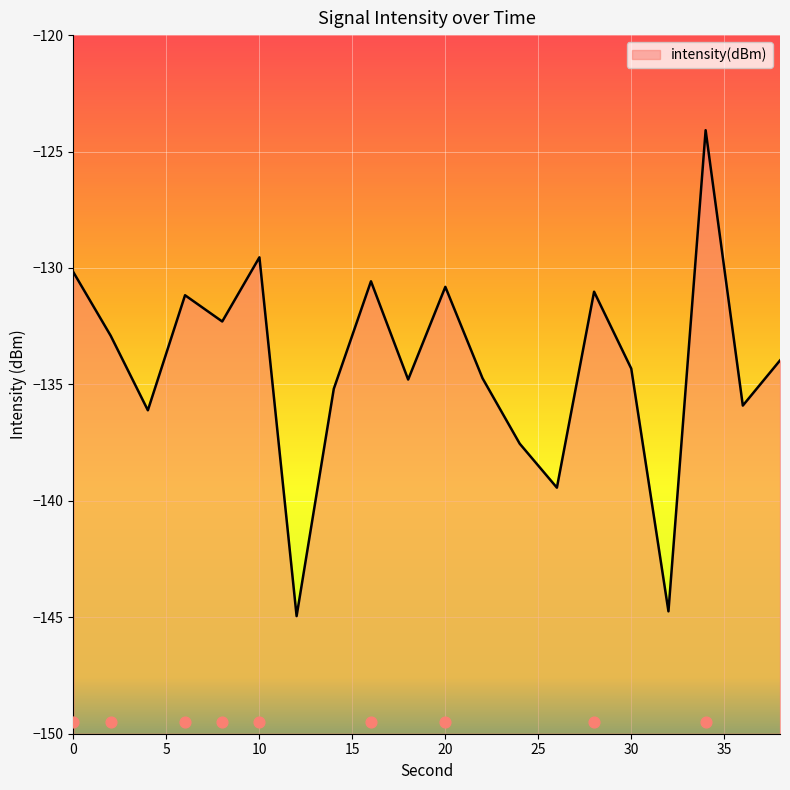

Between 14 and 26, which is larger?

14